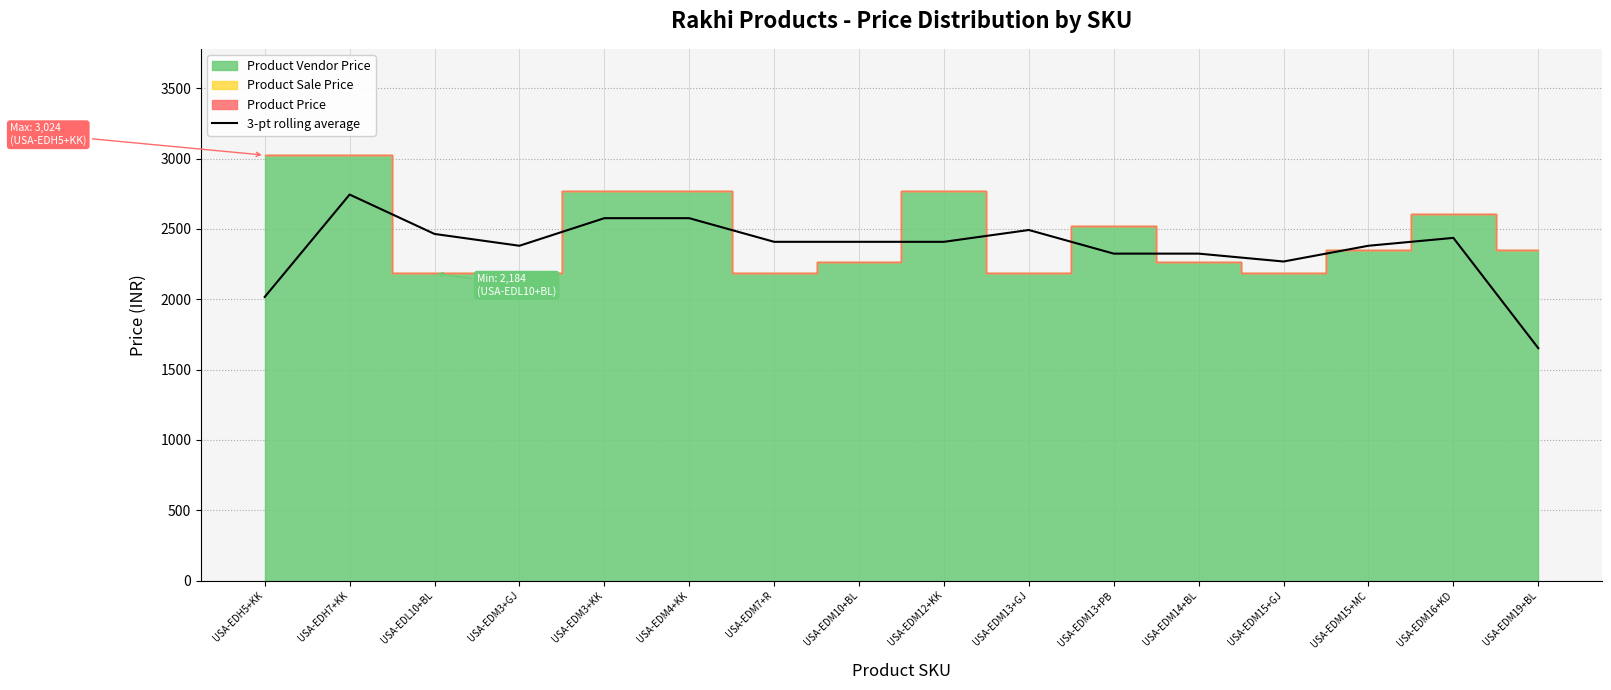

Does the chart display data point markers on the line(s)?

No